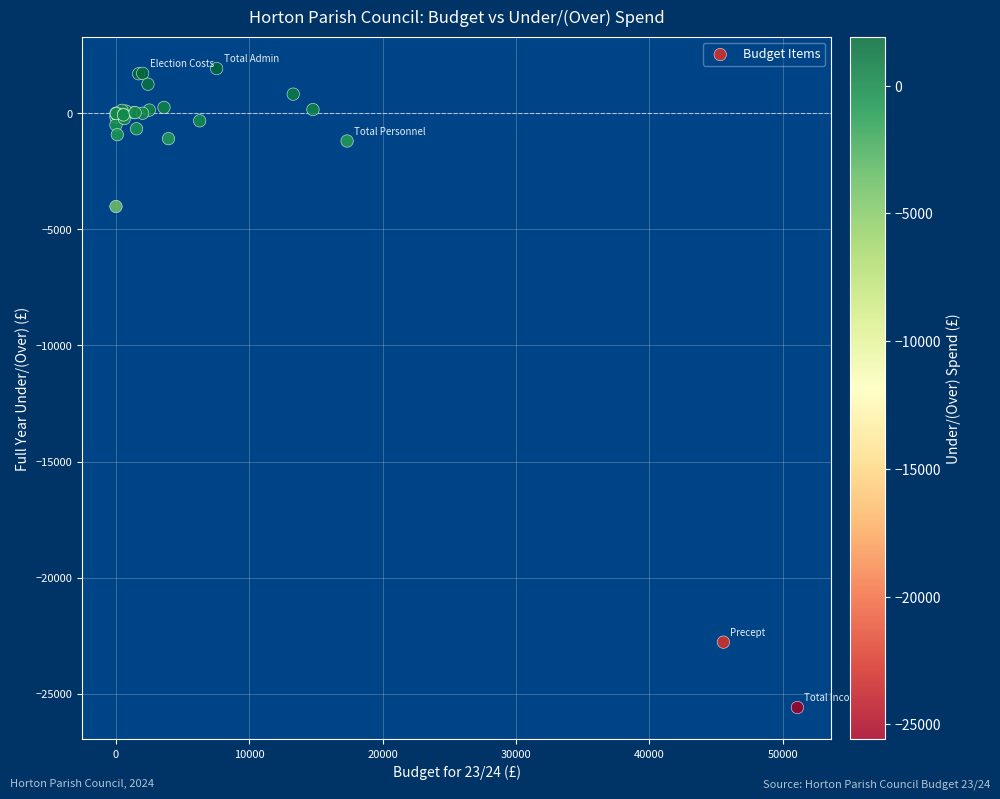

What Y value in the scatter plot is closest to -11835?

-4016.9